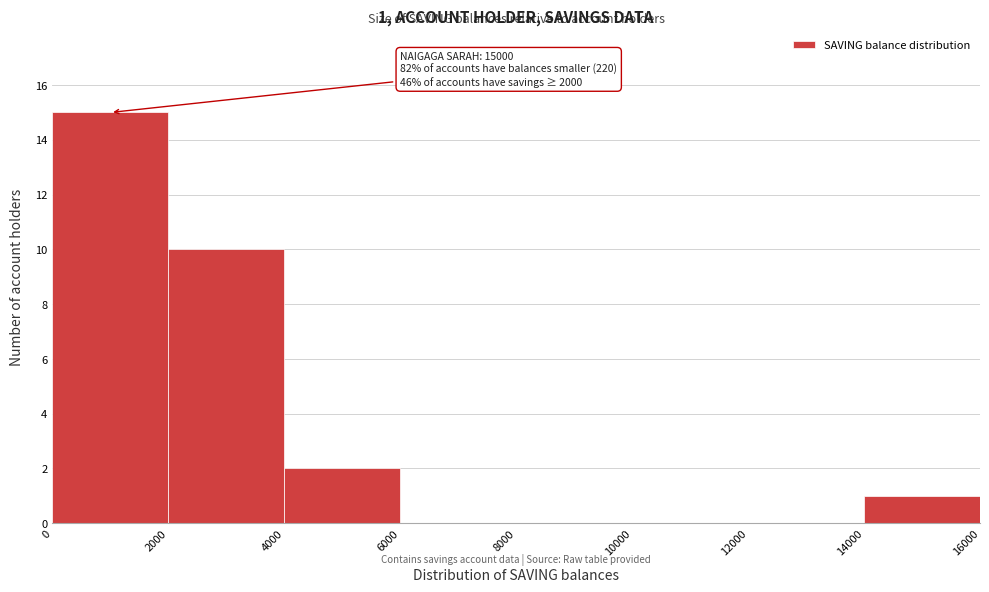

Over which range of the x-axis is the bar tallest?

0 to 2000